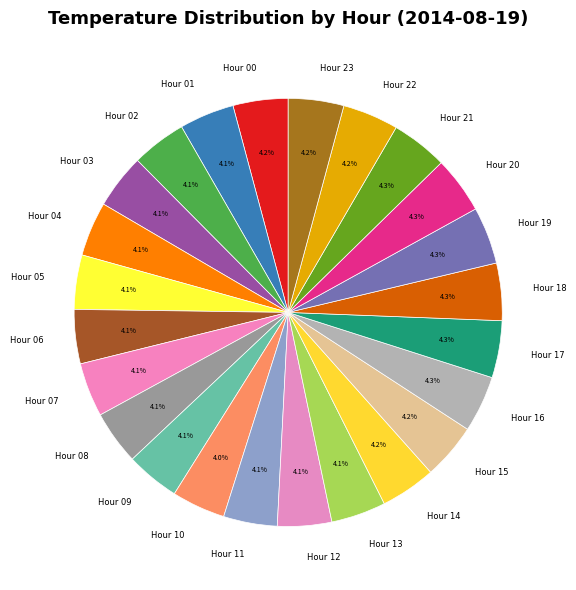

To the nearest percent, what is the average slice percentage?

4%